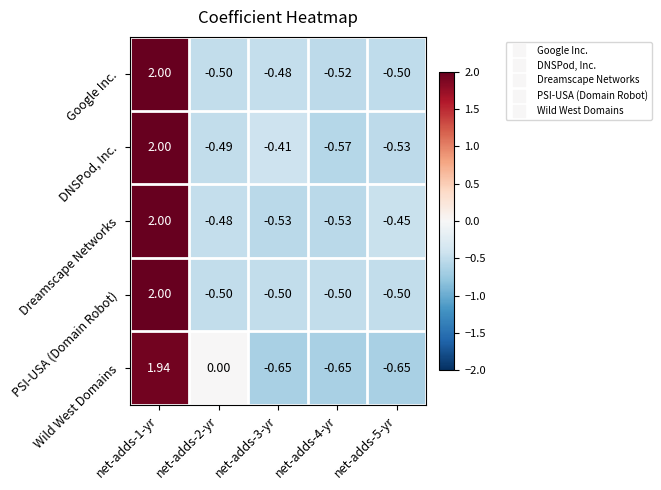

Which series has the widest spread of values?

Wild West Domains